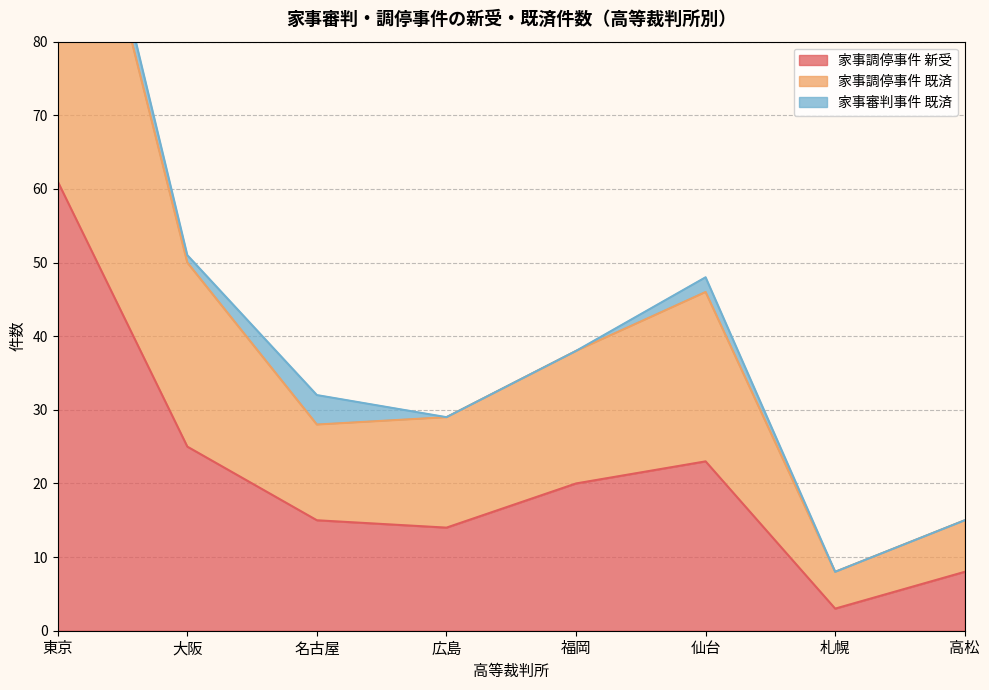

Which has a higher value, 大阪 or 東京?

東京